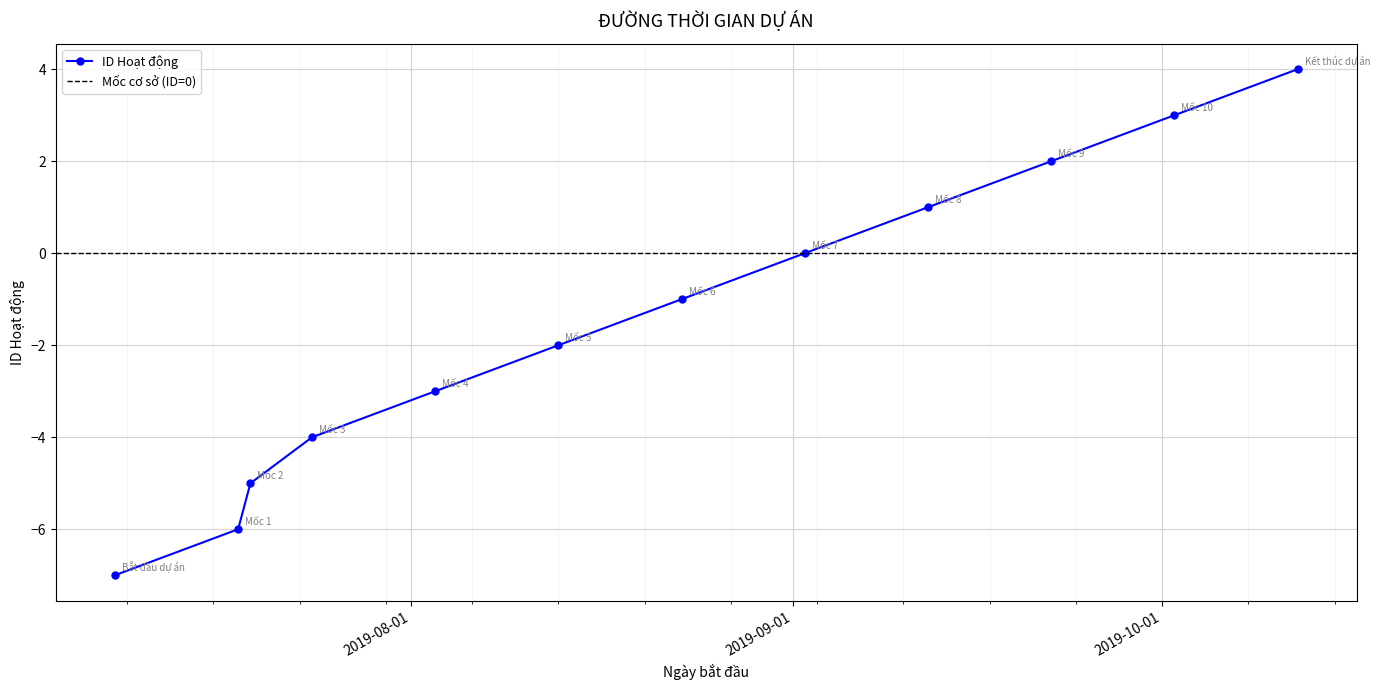

What is the difference between the maximum and minimum values?

11